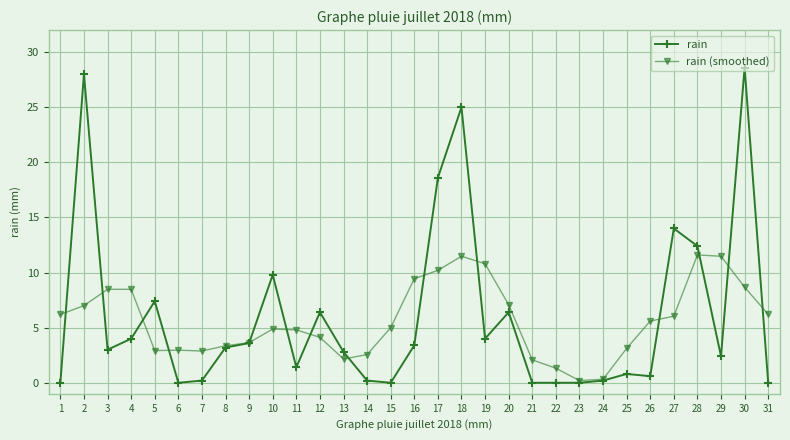

Where does the rain (smoothed) series first go above 5?

1